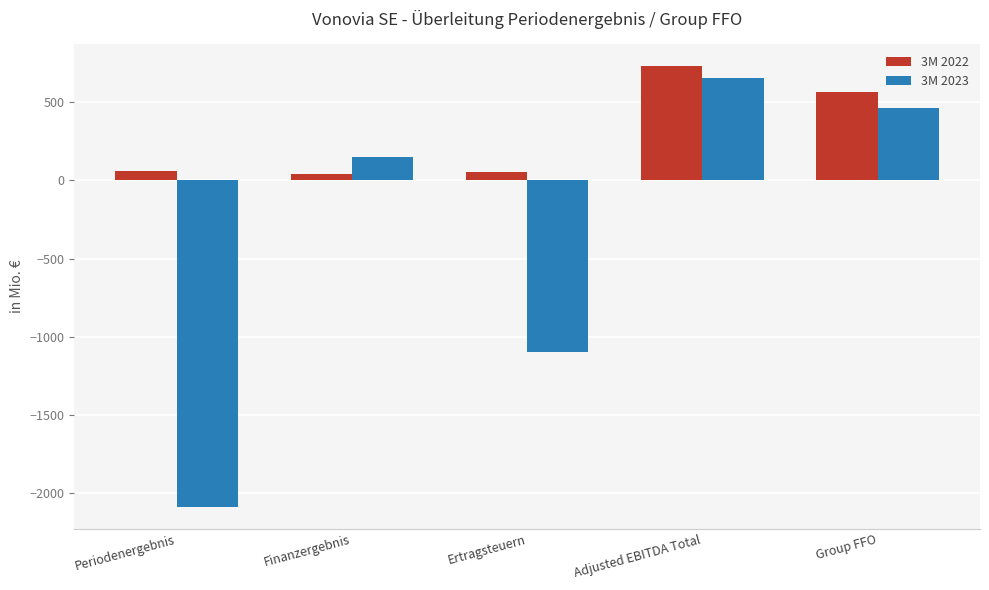

What is the total value across all series at Adjusted EBITDA Total?

1385.8